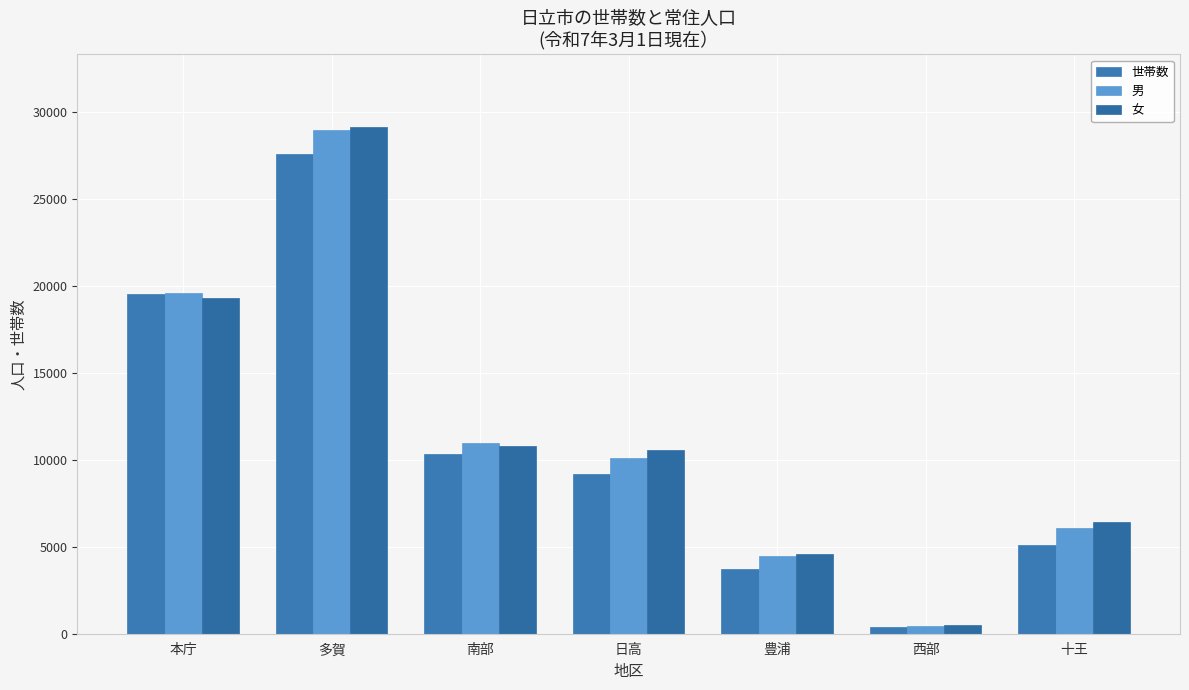

What is the average value of the 男 series?

11509